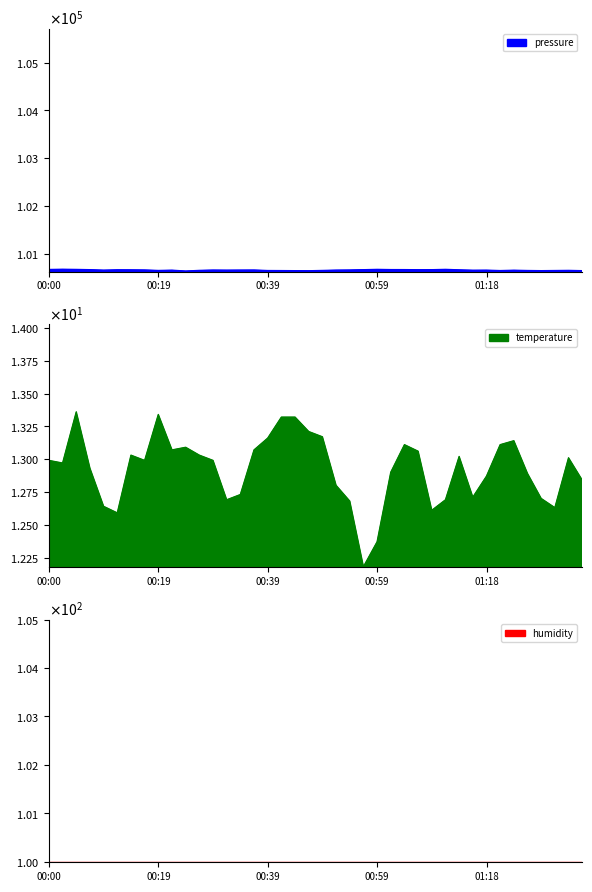

The temperature series shows 7.2 at 01:11. True or false?

False